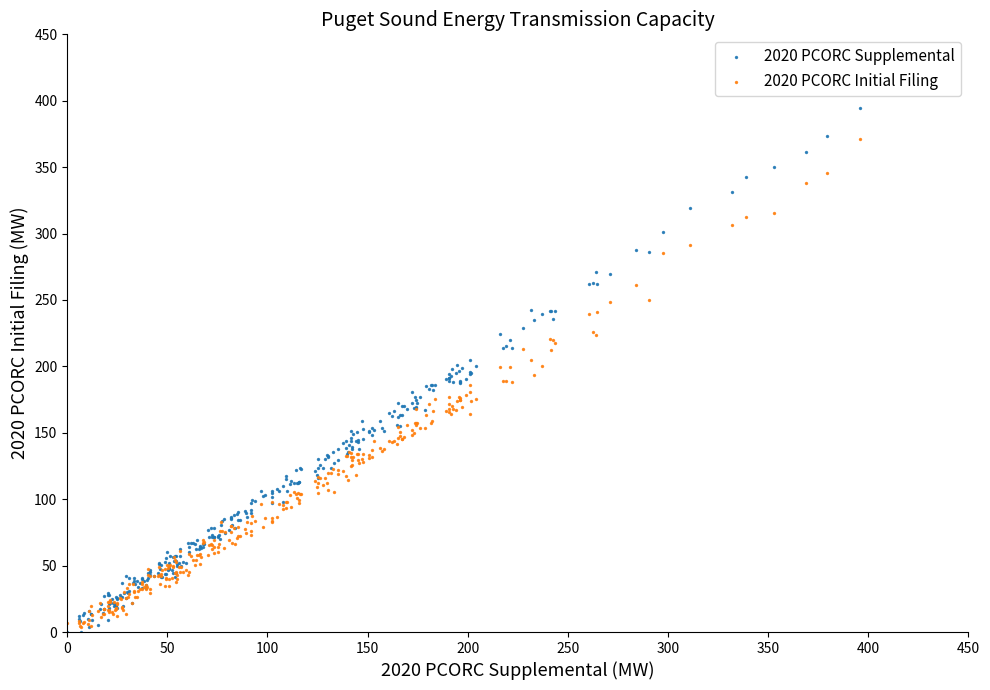

Which series contains the highest Y value?

2020 PCORC Supplemental